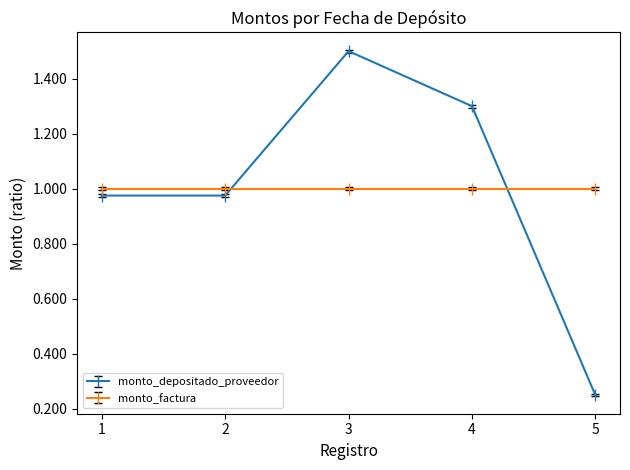

The value of monto_depositado_proveedor at 3 is 1.5. True or false?

True